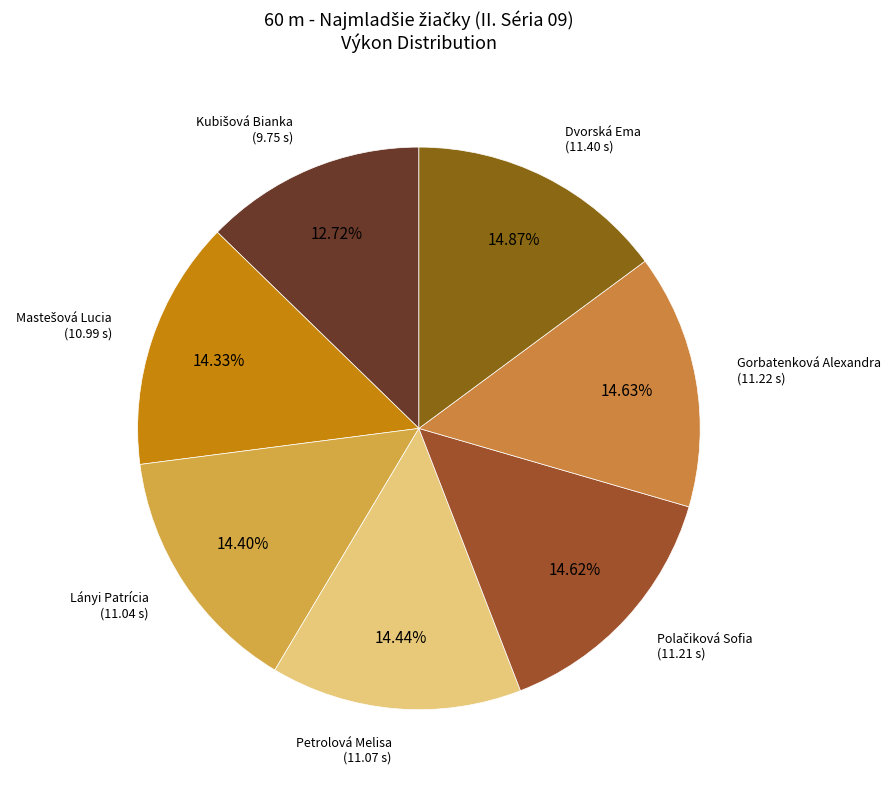

How many slices are in this pie chart?

7